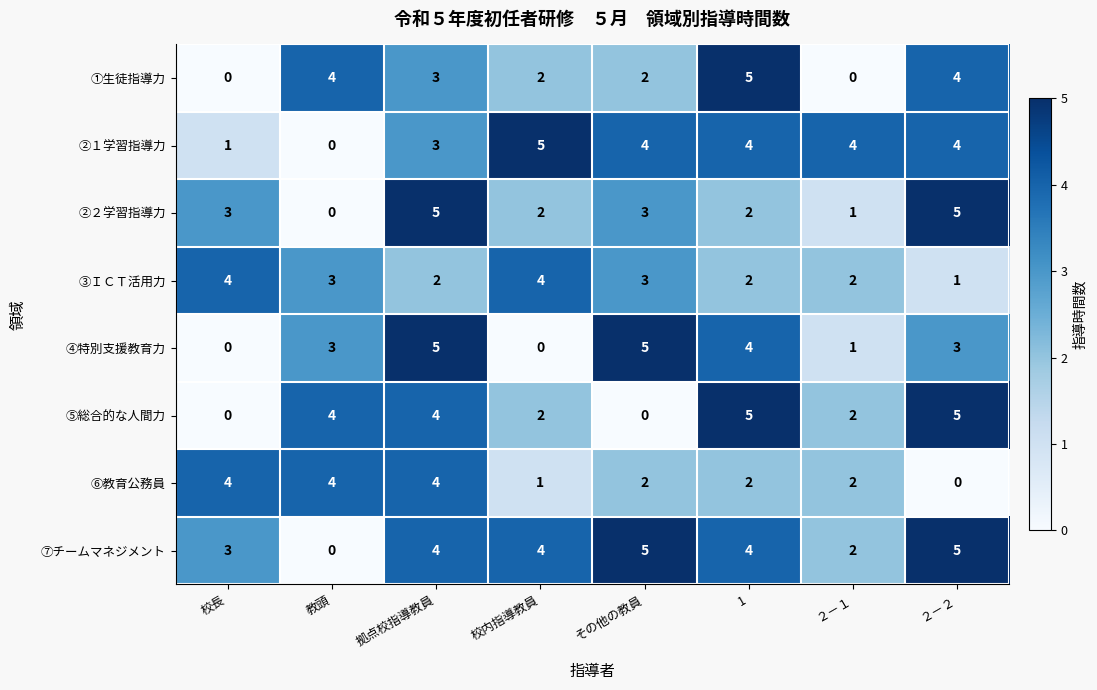

What is the sum of all ①生徒指導力 values?

20